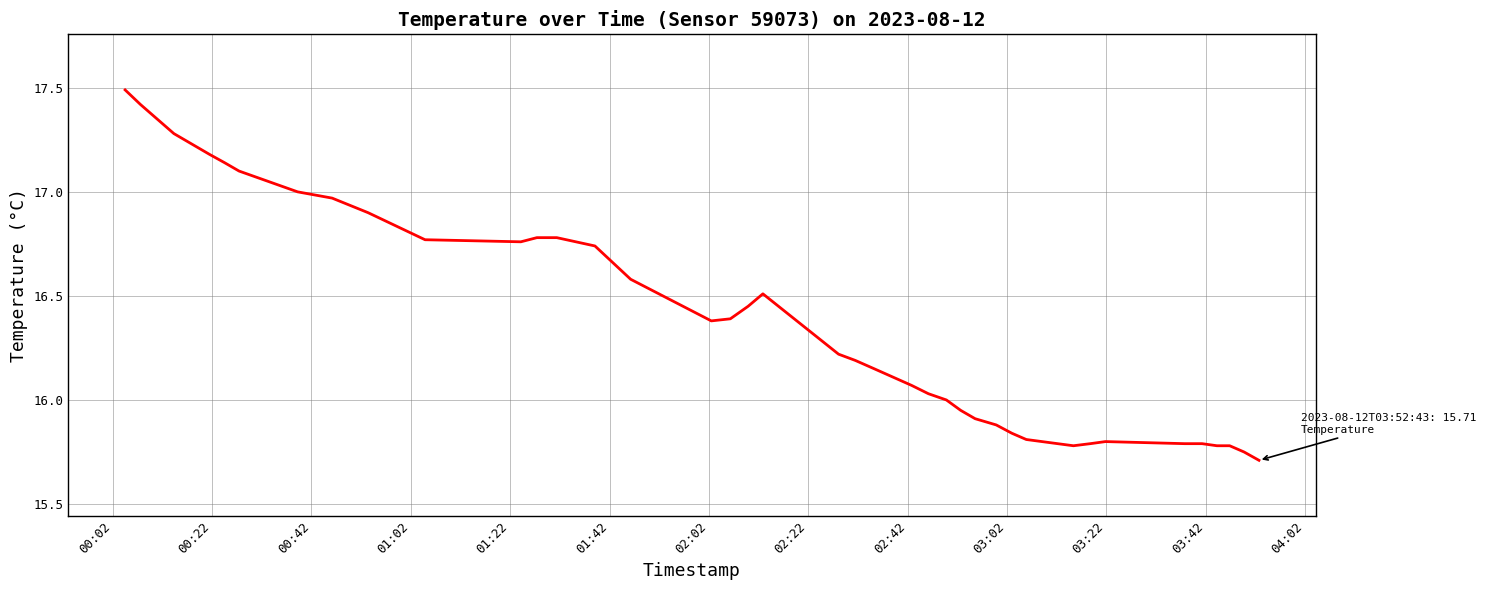

What is the difference between the maximum and minimum values?

1.8